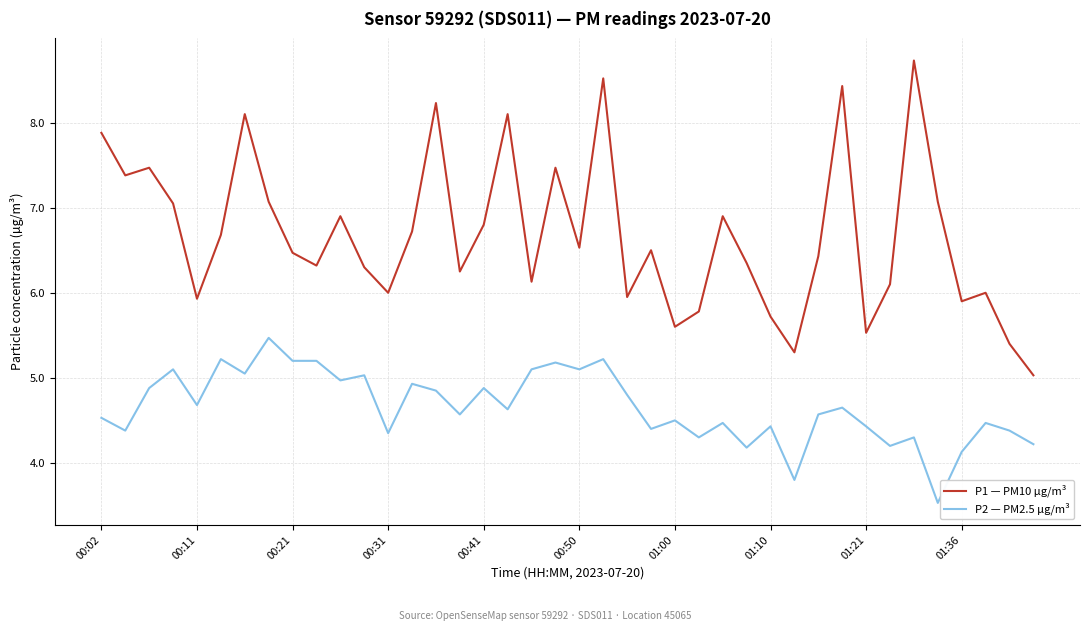

True or false: P2 — PM2.5 µg/m³ and P1 — PM10 µg/m³ intersect in this chart.

False